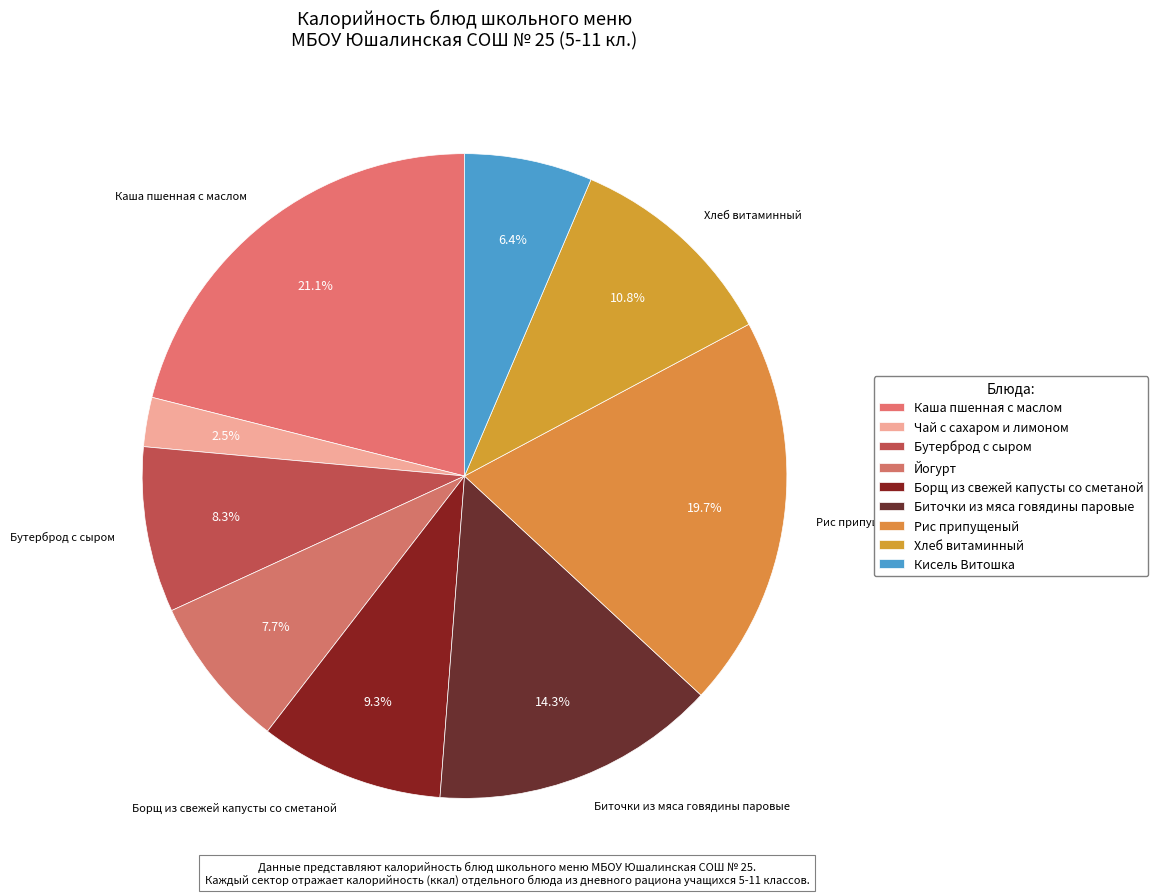

What percentage is NOT represented by Биточки из мяса говядины паровые?

85.7%